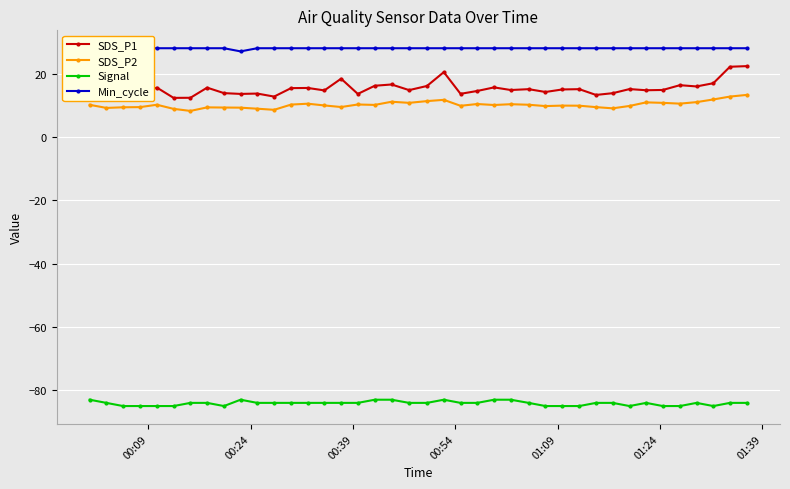

True or false: Signal and SDS_P1 intersect in this chart.

False